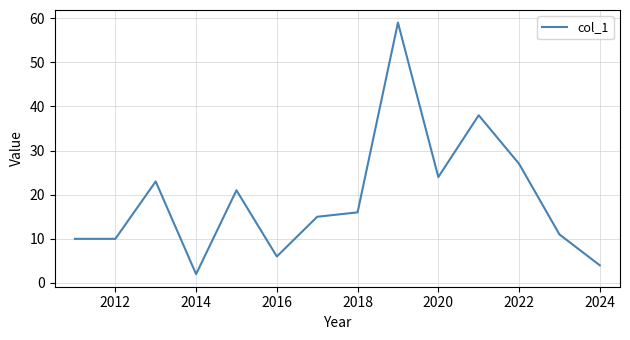

Is this an area chart (filled region under the line)?

No